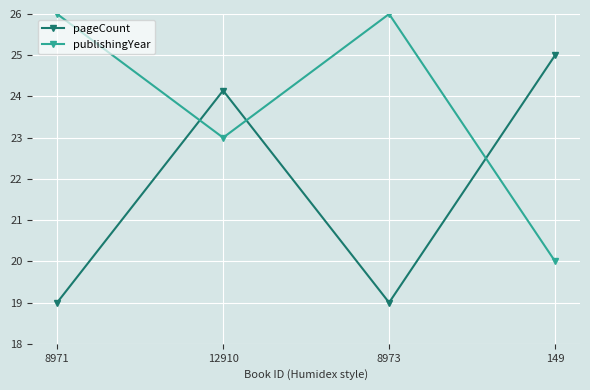

What is the greatest value displayed?

26.0